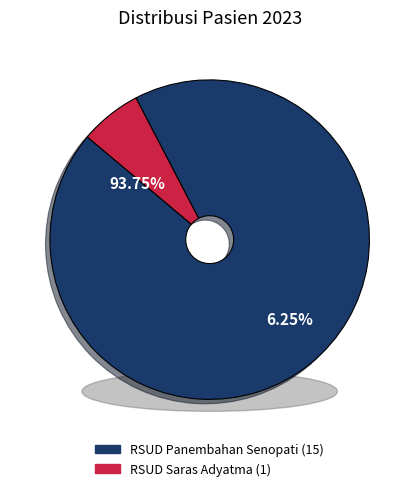

Which slice is the largest?

RSUD Panembahan Senopati